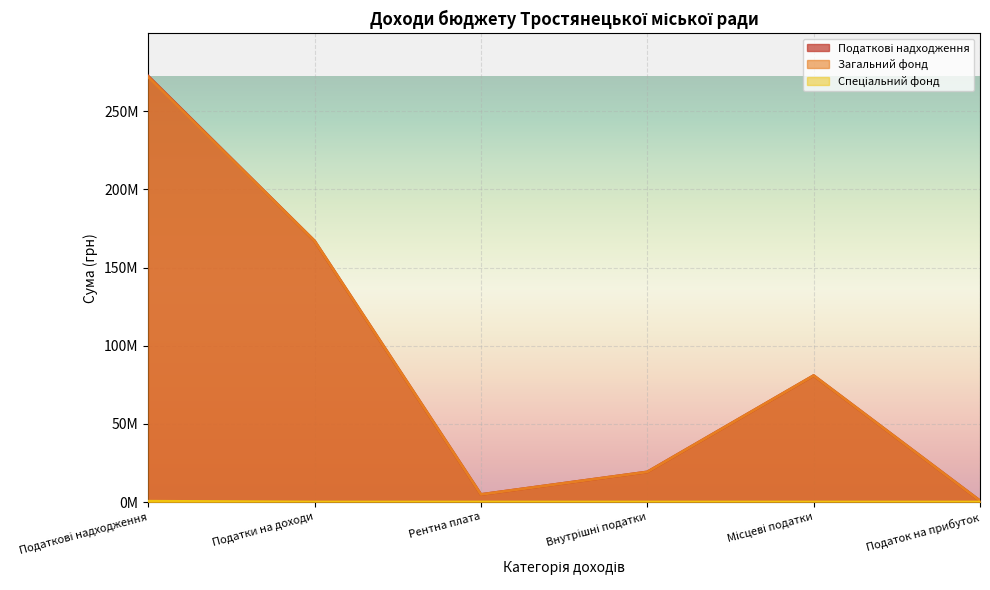

The Загальний фонд series shows 4820000 at Рентна плата. True or false?

True